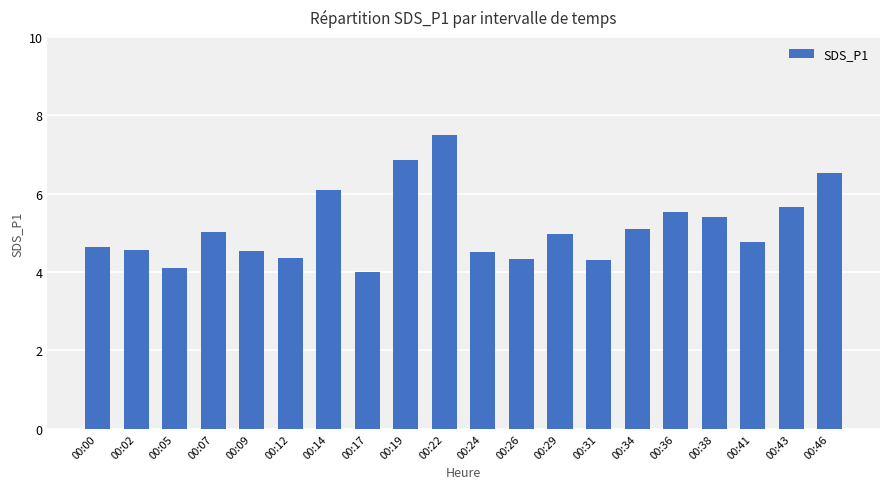

Does the chart contain any negative values?

No